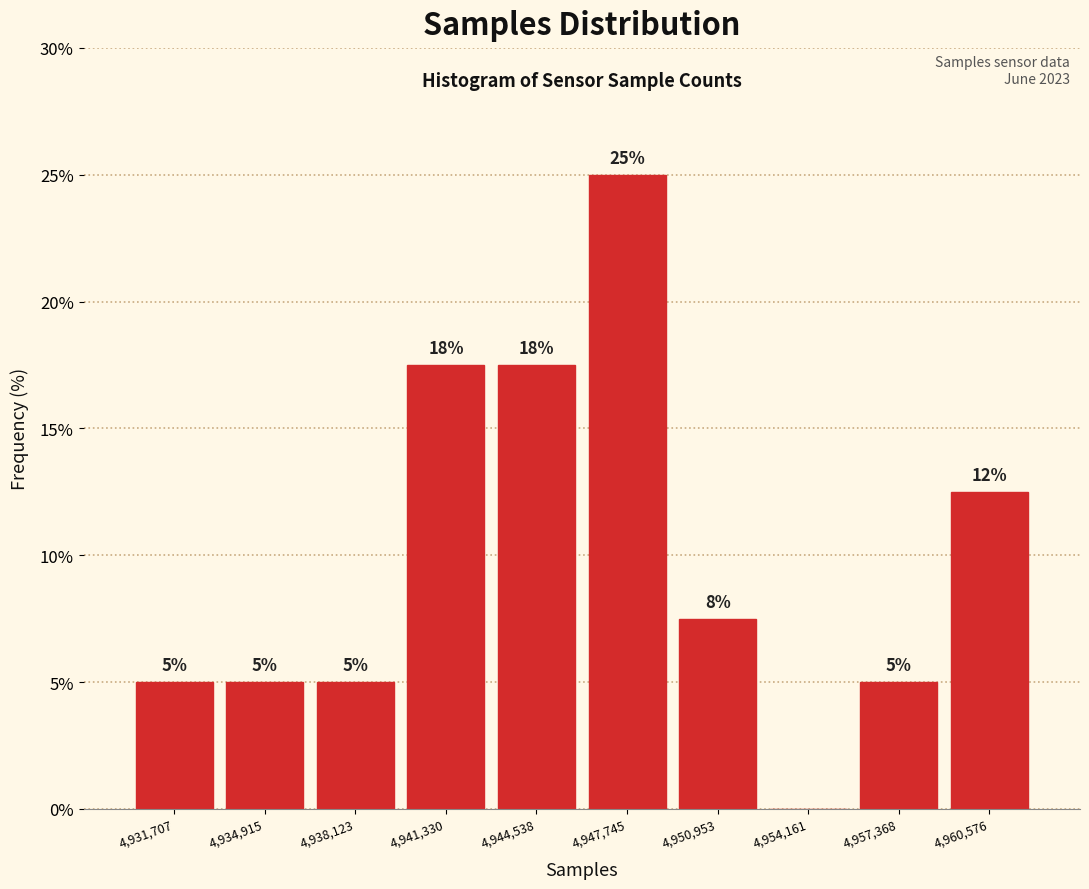

Over which range of the x-axis is the bar tallest?

4946000 to 4949500